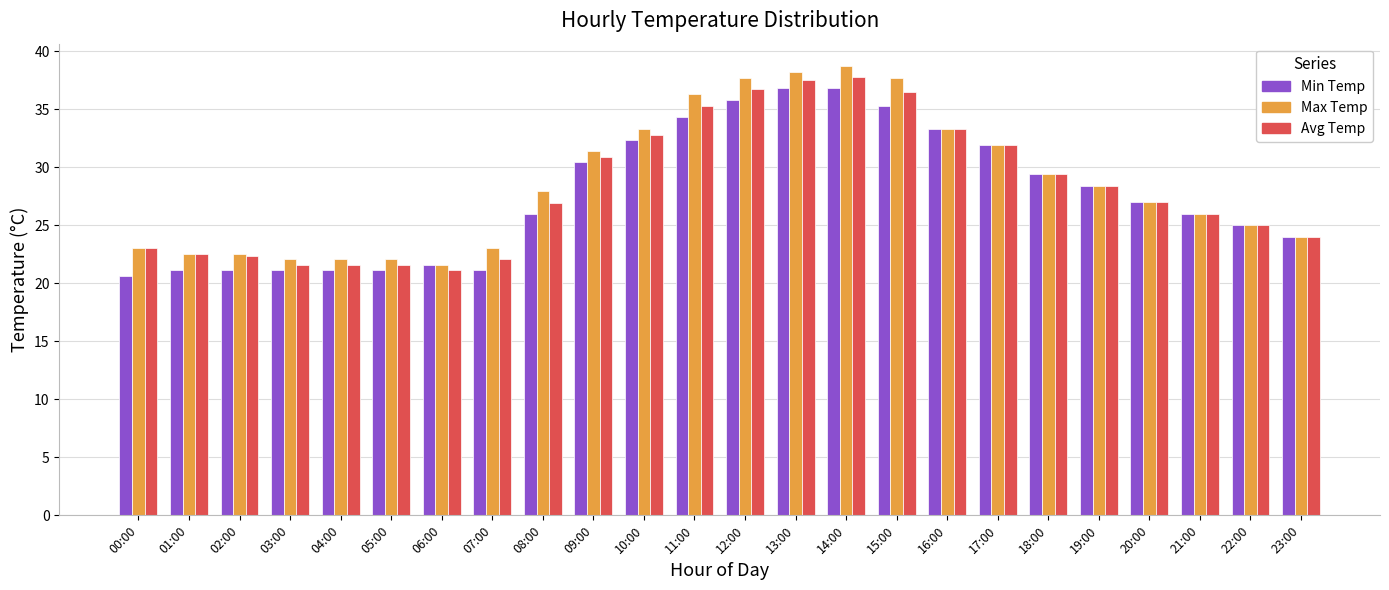

Which series has the largest total across all categories?

Max Temp